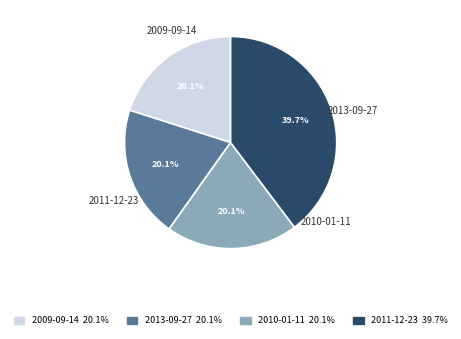

How many segments does this pie chart have?

4